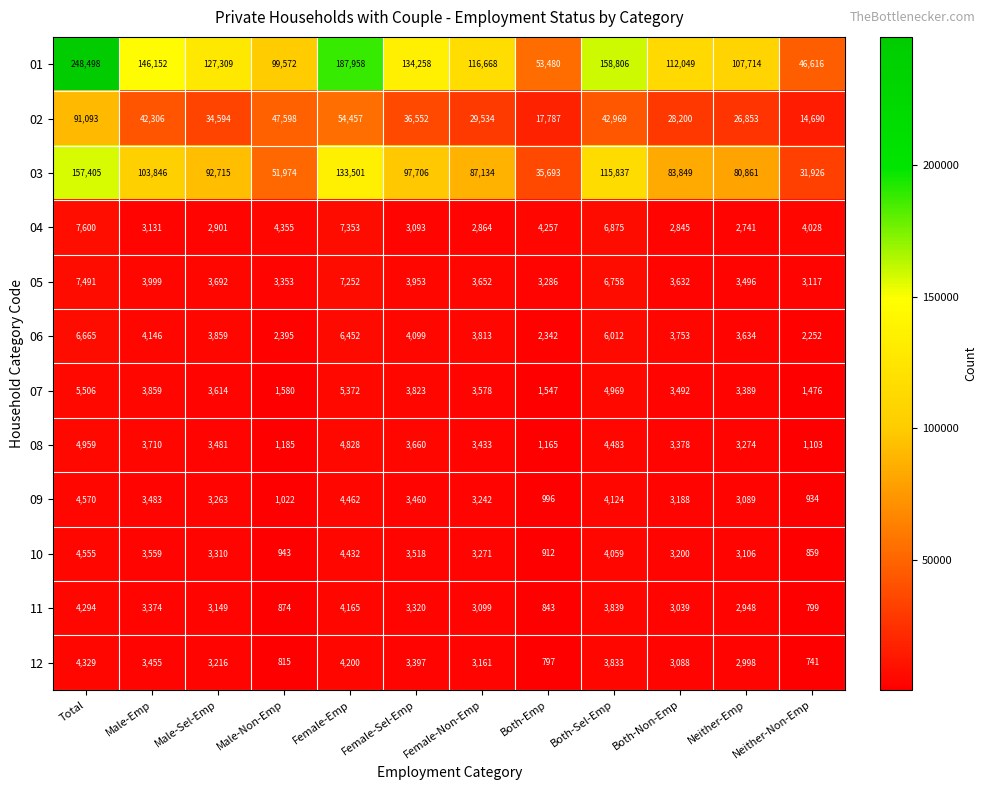

What is the smallest value displayed?

741